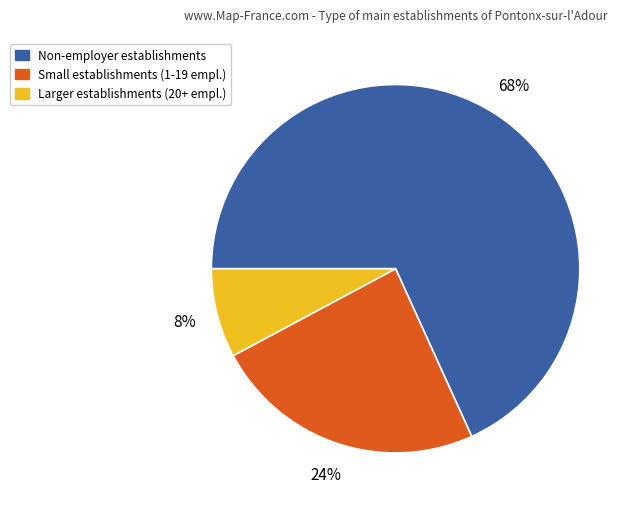

Which category has the biggest portion of the pie?

Non-employer establishments